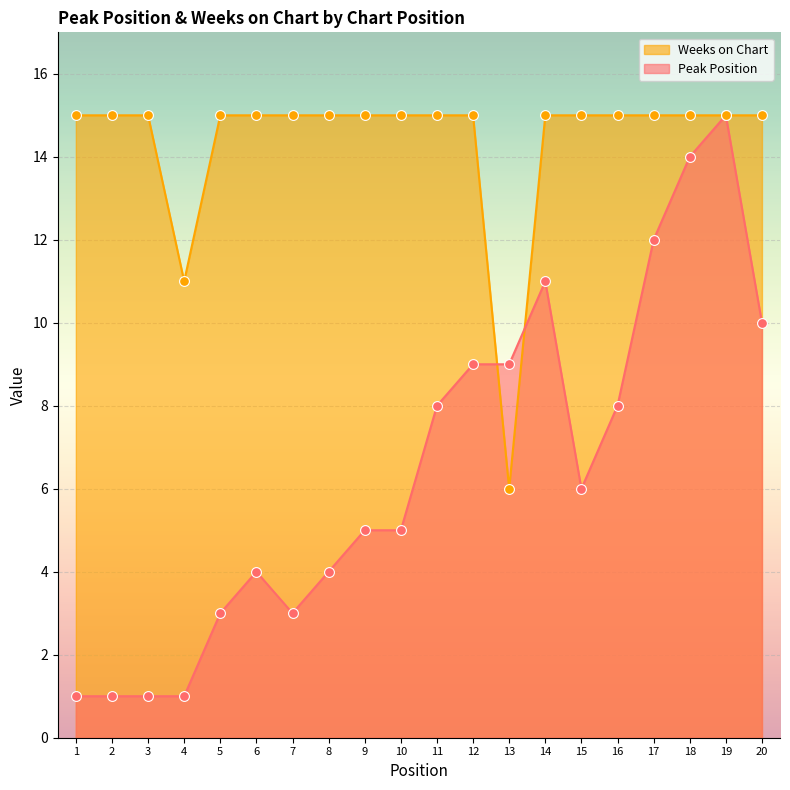

At how many categories does at least one series exceed 2?

20